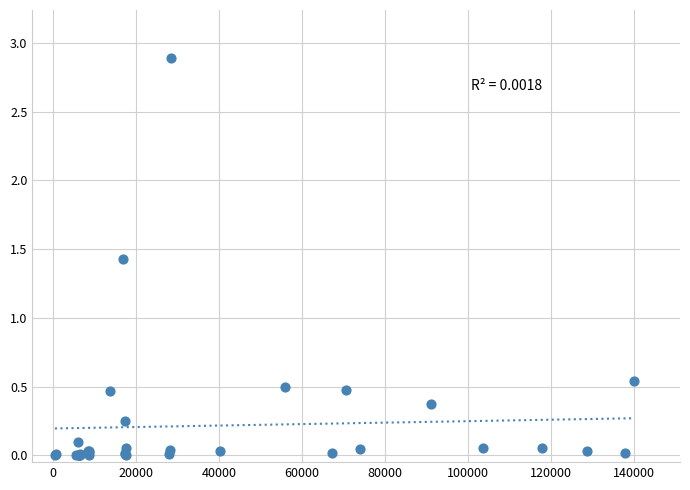

What Y value in the scatter plot is closest to 1?

1.4